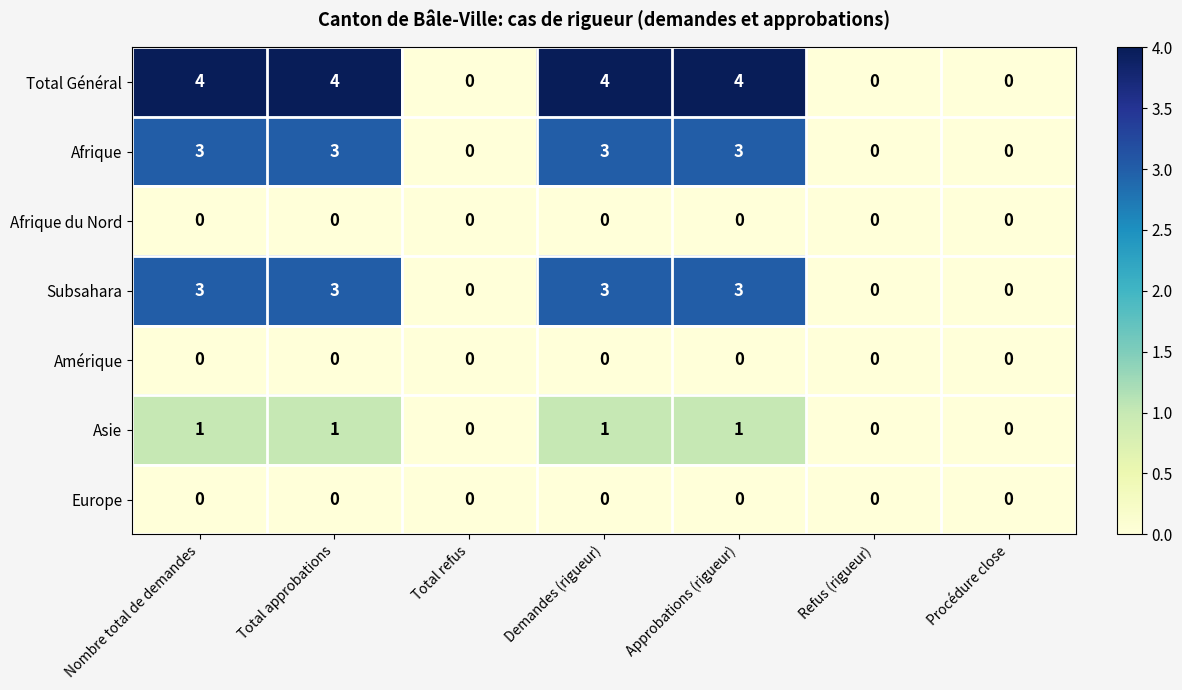

What is the sum of all Subsahara values?

12